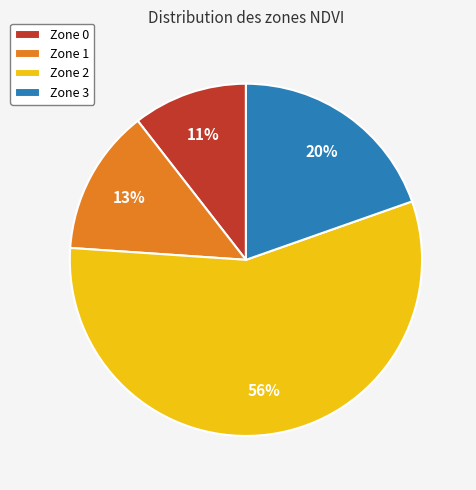

To the nearest percent, what is the combined percentage of Zone 0 and Zone 2?

67%